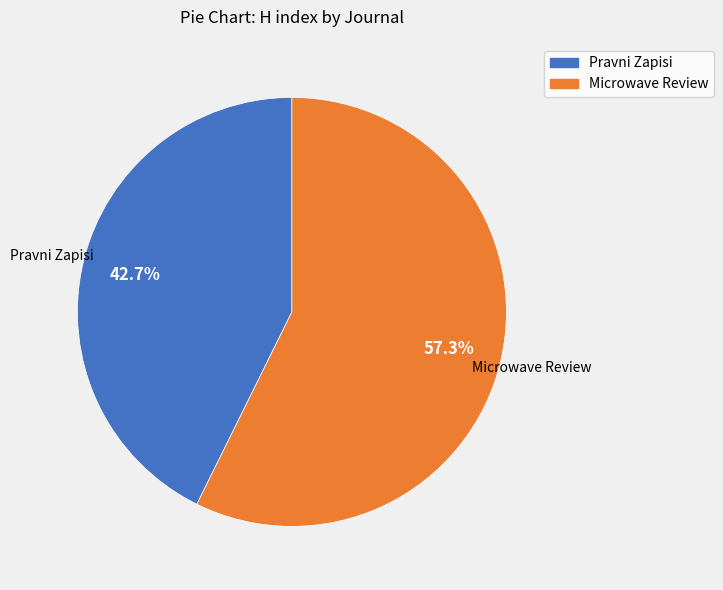

Which category has the smallest portion of the pie?

Pravni Zapisi